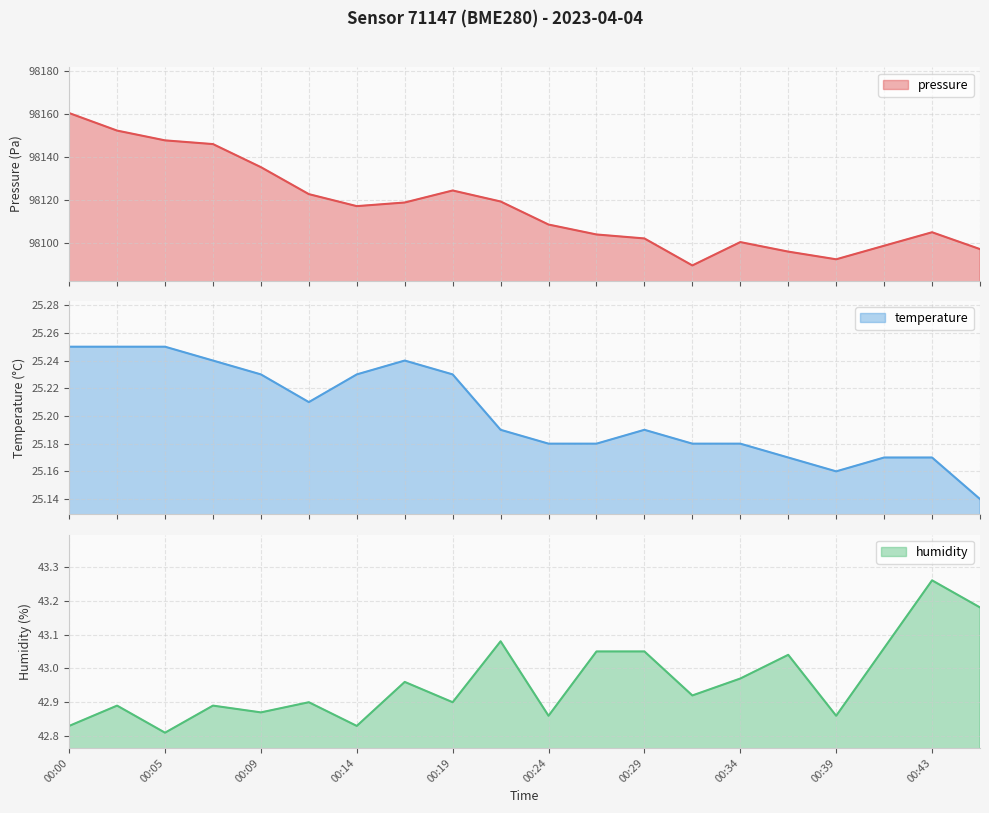

Count the number of categories in the chart.

20